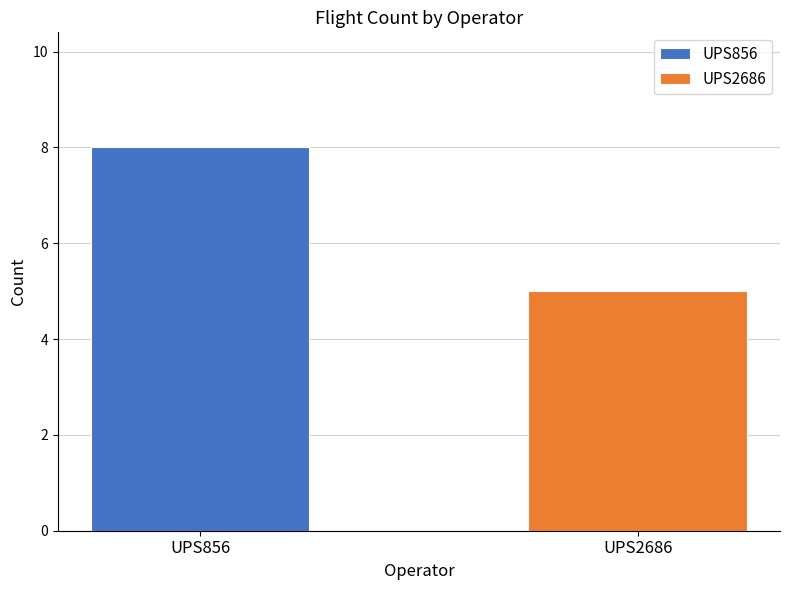

What is the minimum value shown in the chart?

5